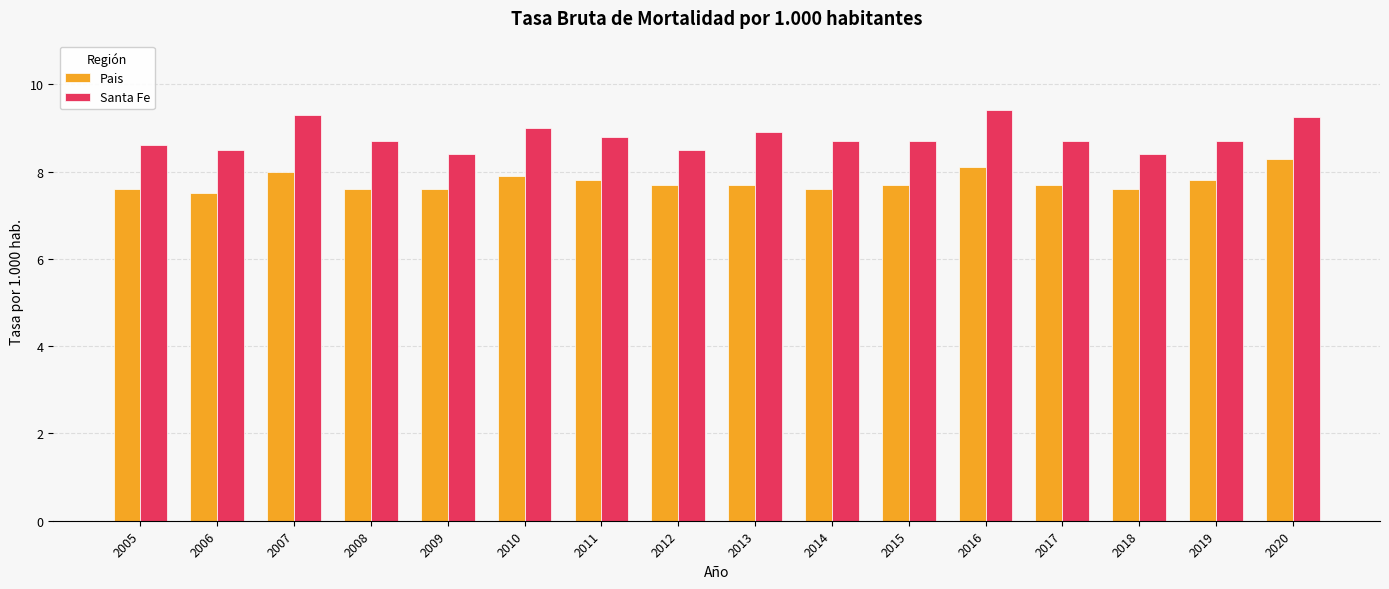

What are all the series names shown in the legend?

Pais, Santa Fe